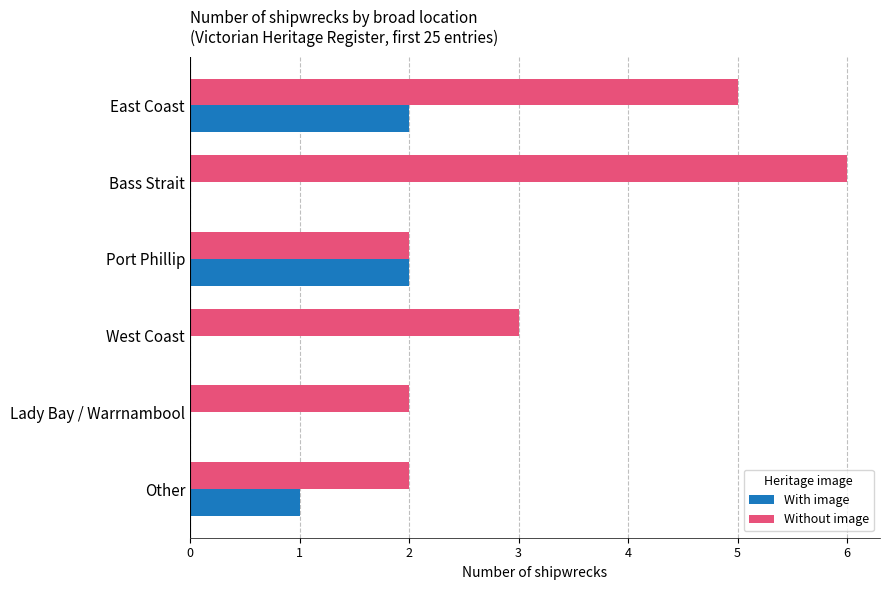

What value does the Without image series have at West Coast?

3